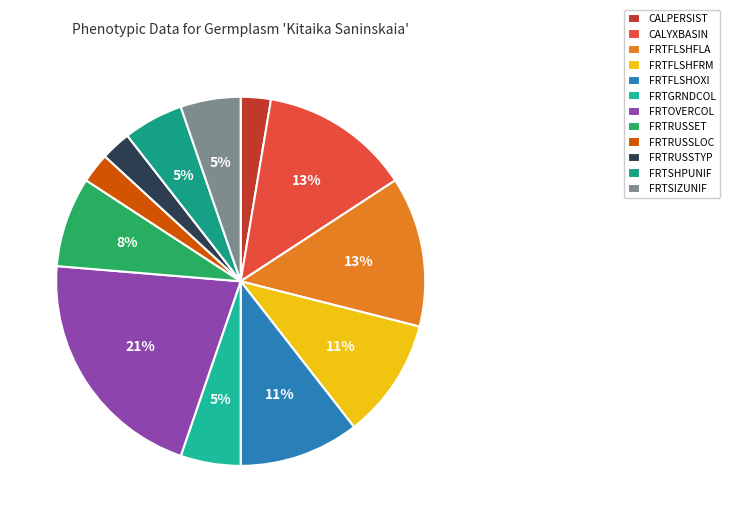

How many segments does this pie chart have?

12